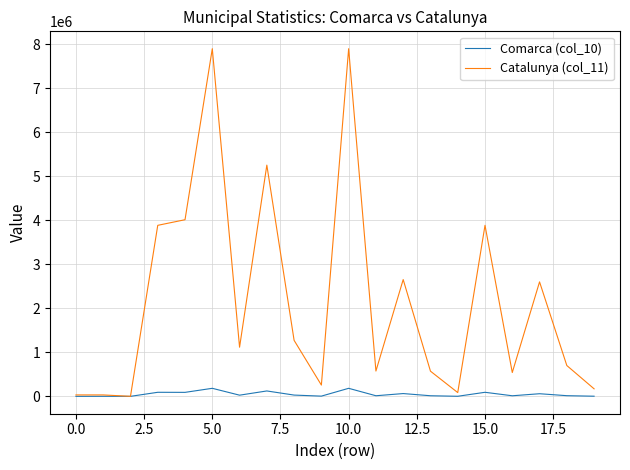

How many lines are shown in the chart?

2